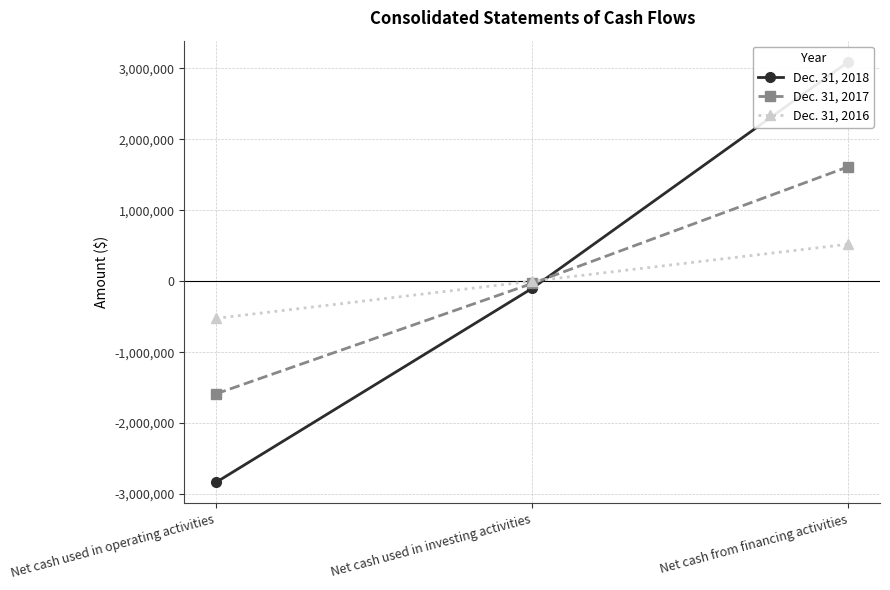

What are all the series names shown in the legend?

Dec. 31, 2018, Dec. 31, 2017, Dec. 31, 2016